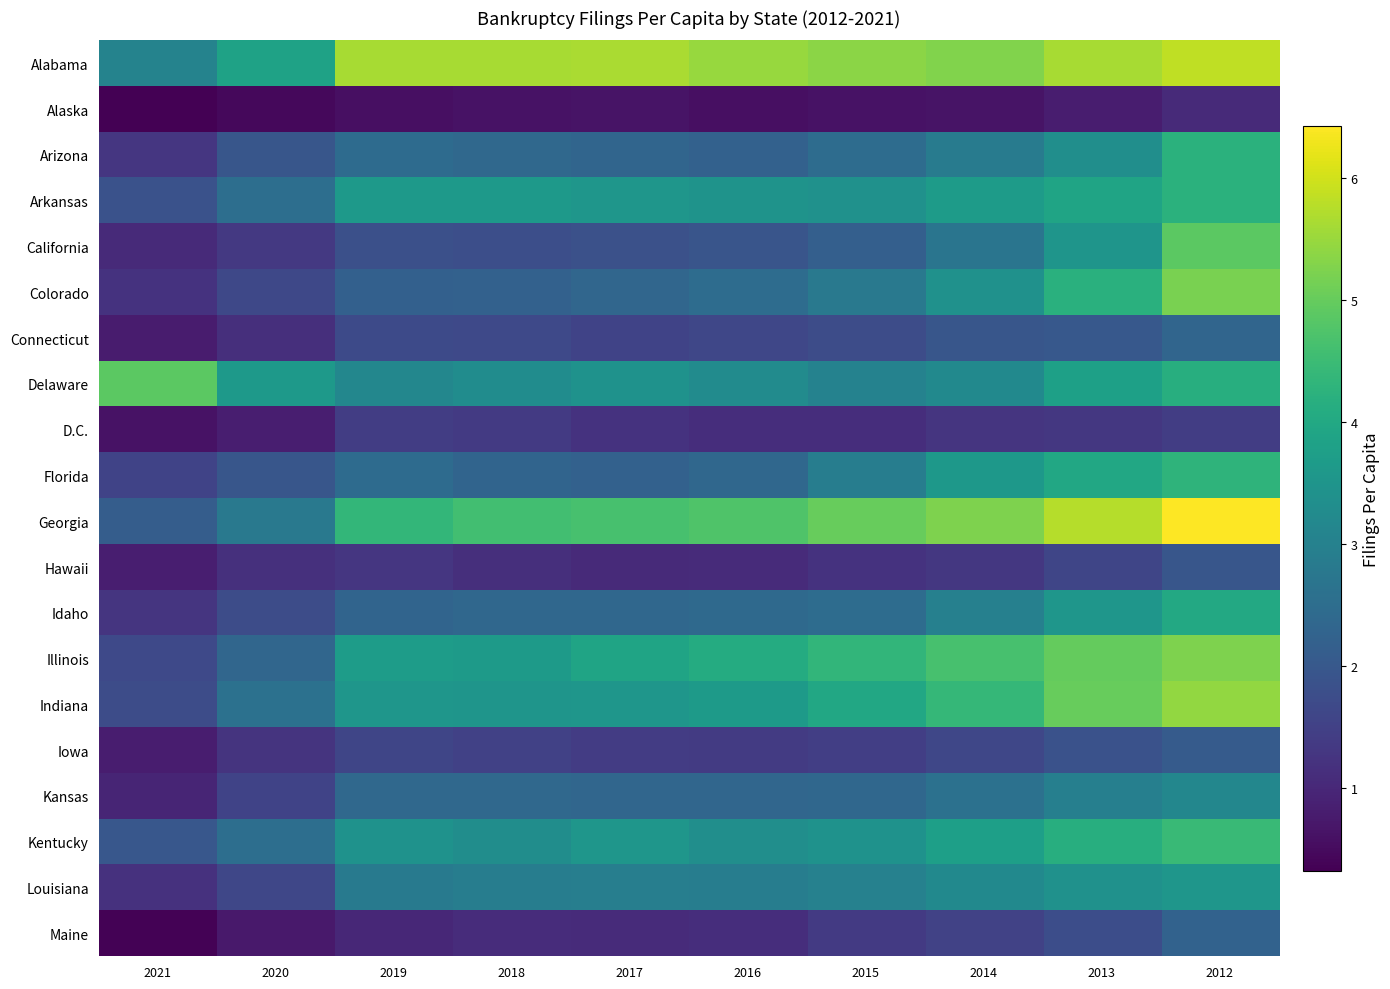

Count the number of data series in this chart.

20